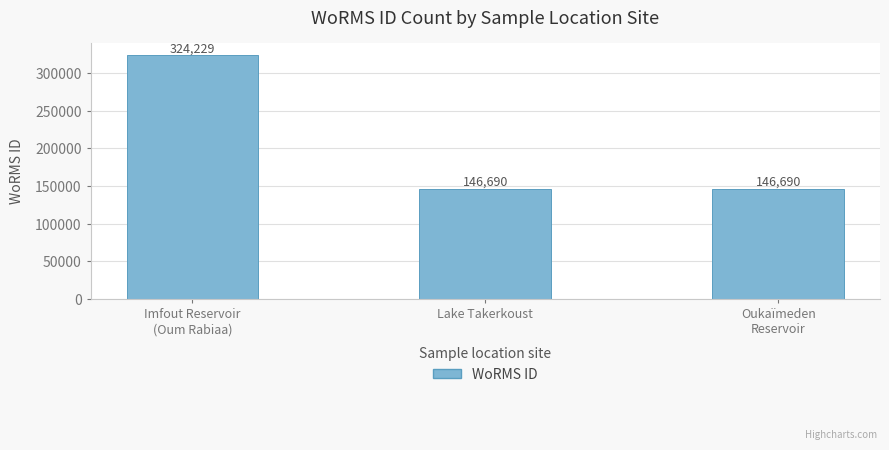

What is the value of the 2nd bar from the left?

146690